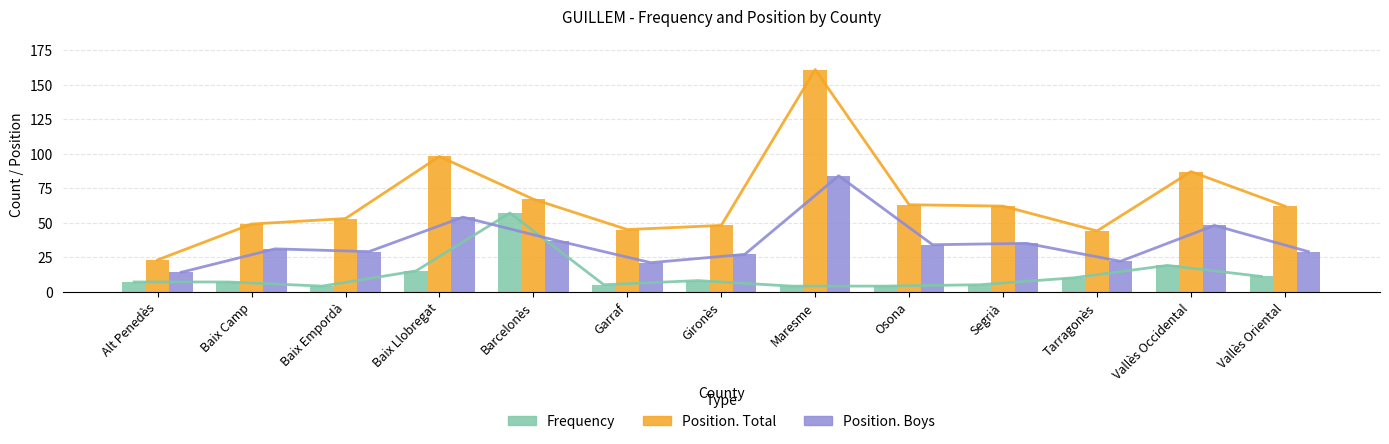

At which category is the sum across all series the highest?

Maresme